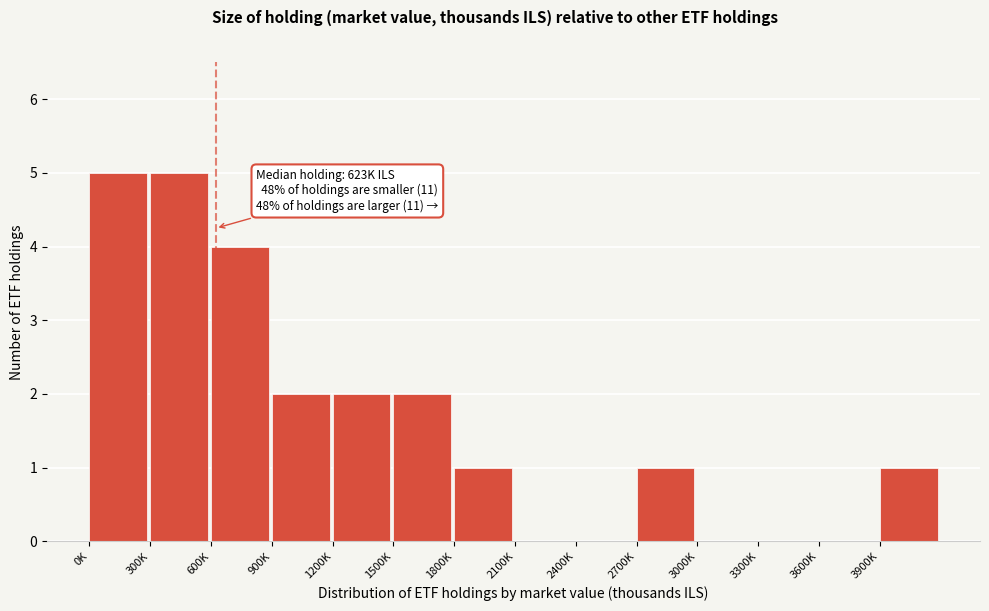

Reading left to right, extract all data points from this chart.

0K=5	300K=5	600K=4	900K=2	1200K=2	1500K=2	1800K=1	2100K=0	2400K=0	2700K=1	3000K=0	3300K=0	3600K=0	3900K=1